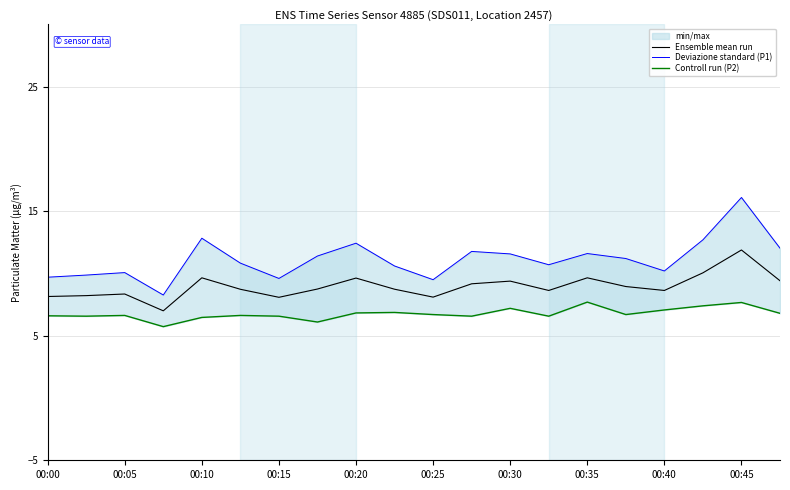

True or false: Ensemble mean run has a value of 8.6 at 00:40.

True